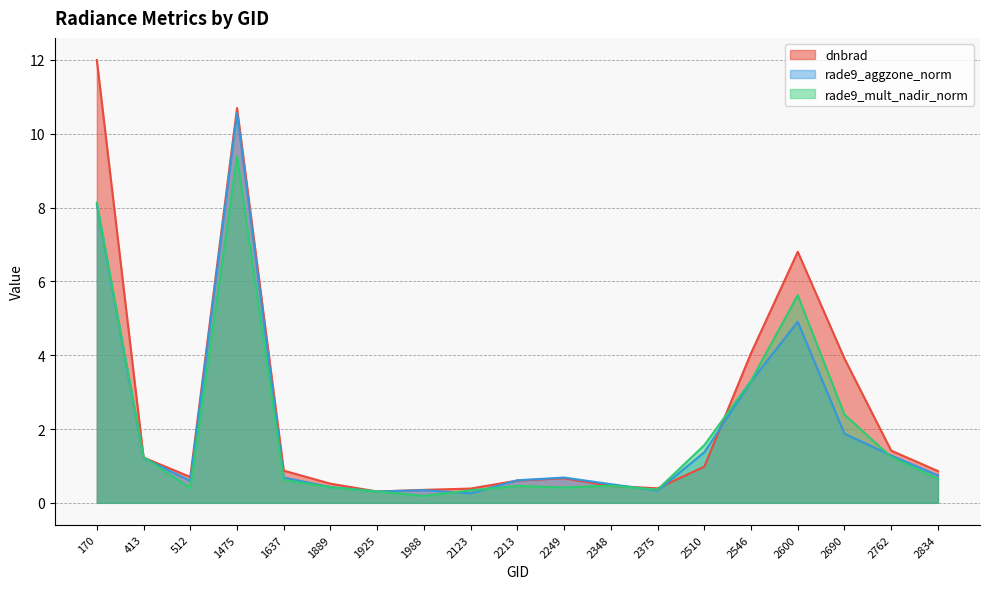

At which category is the sum across all series the highest?

1475